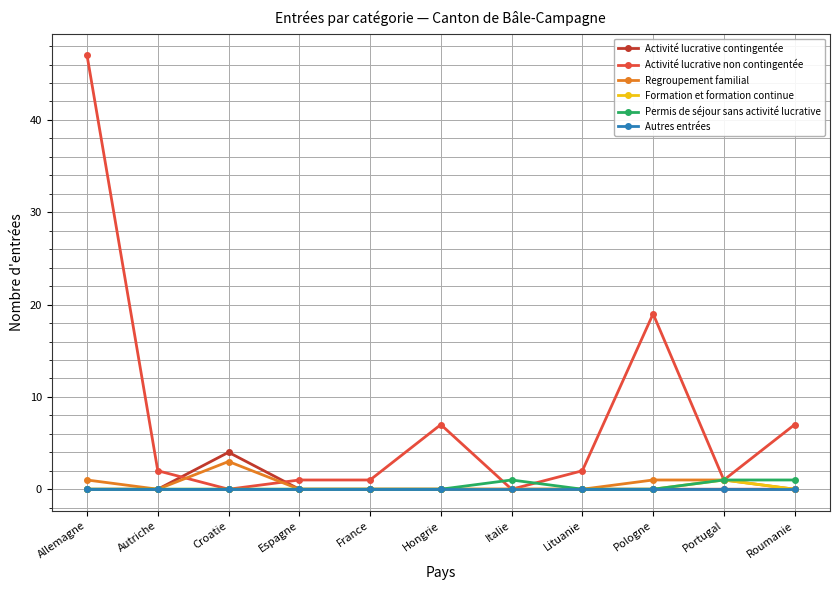

Reading left to right, list all the values displayed in this chart.

Activité lucrative contingentée: 0	0	4	0	0	0	0	0	0	0	0
Activité lucrative non contingentée: 47	2	0	1	1	7	0	2	19	1	7
Regroupement familial: 1	0	3	0	0	0	0	0	1	1	0
Formation et formation continue: 0	0	0	0	0	0	0	0	0	1	0
Permis de séjour sans activité lucrative: 0	0	0	0	0	0	1	0	0	1	1
Autres entrées: 0	0	0	0	0	0	0	0	0	0	0